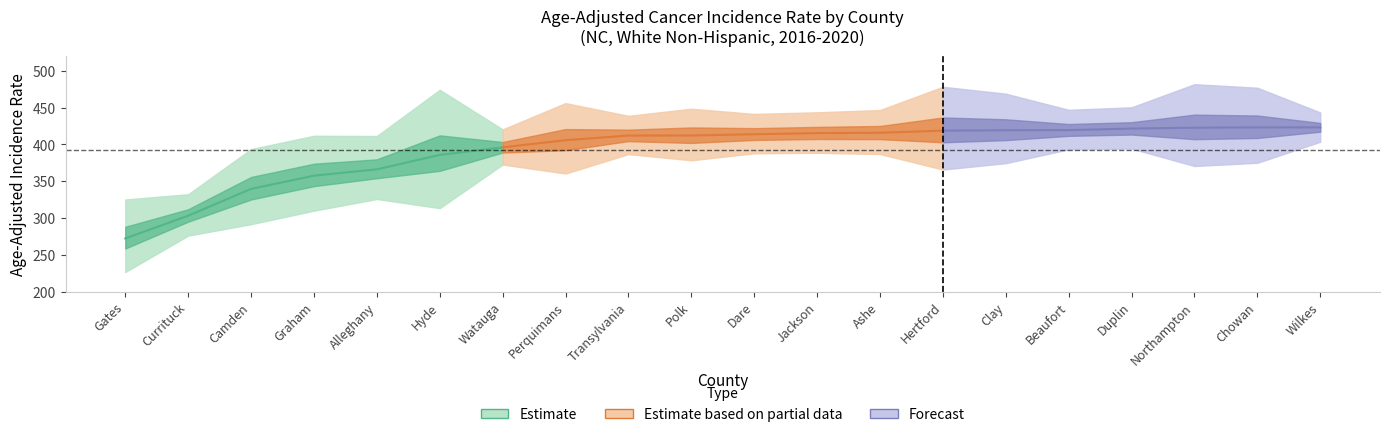

Reading left to right, transcribe all the data shown in this chart.

Age_Adjusted_Rate: Gates=272.2	Currituck=303.1	Camden=339.5	Graham=357.5	Alleghany=366.1	Hyde=385.7	Watauga=395.9	Perquimans=405.7	Transylvania=412.0	Polk=412.1	Dare=413.8	Jackson=415.3	Ashe=415.8	Hertford=418.7	Clay=419.2	Beaufort=419.4	Duplin=421.5	Northampton=422.7	Chowan=423.1	Wilkes=423.1
Lower_CI: Gates=226.6	Currituck=276.0	Camden=291.6	Graham=309.9	Alleghany=325.8	Hyde=313.4	Watauga=372.6	Perquimans=360.4	Transylvania=386.8	Polk=378.4	Dare=387.9	Jackson=388.6	Ashe=386.9	Hertford=365.8	Clay=374.5	Beaufort=393.3	Duplin=394.3	Northampton=370.6	Chowan=375.0	Wilkes=403.6
Upper_CI: Gates=325.1	Currituck=332.3	Camden=393.6	Graham=411.7	Alleghany=411.4	Hyde=474.2	Watauga=420.4	Perquimans=456.1	Transylvania=438.8	Polk=448.5	Dare=441.4	Jackson=443.6	Ashe=446.7	Hertford=478.3	Clay=468.9	Beaufort=447.0	Duplin=450.4	Northampton=481.8	Chowan=477.0	Wilkes=443.4
CI_Rank: Gates=100.0	Currituck=99.0	Camden=98.0	Graham=97.0	Alleghany=96.0	Hyde=95.0	Watauga=94.0	Perquimans=93.0	Transylvania=92.0	Polk=91.0	Dare=90.0	Jackson=89.0	Ashe=88.0	Hertford=87.0	Clay=86.0	Beaufort=85.0	Duplin=84.0	Northampton=83.0	Chowan=82.0	Wilkes=81.0
Lower_Rank: Gates=96.0	Currituck=96.0	Camden=78.0	Graham=75.0	Alleghany=75.0	Hyde=10.0	Watauga=77.0	Perquimans=38.0	Transylvania=63.0	Polk=47.0	Dare=59.0	Jackson=58.0	Ashe=51.0	Hertford=13.0	Clay=22.0	Beaufort=55.0	Duplin=52.0	Northampton=8.0	Chowan=14.0	Wilkes=61.0
Upper_Rank: Gates=100.0	Currituck=100.0	Camden=100.0	Graham=100.0	Alleghany=99.0	Hyde=100.0	Watauga=97.0	Perquimans=98.0	Transylvania=97.0	Polk=97.0	Dare=96.0	Jackson=96.0	Ashe=97.0	Hertford=98.0	Clay=98.0	Beaufort=96.0	Duplin=96.0	Northampton=98.0	Chowan=98.0	Wilkes=95.0